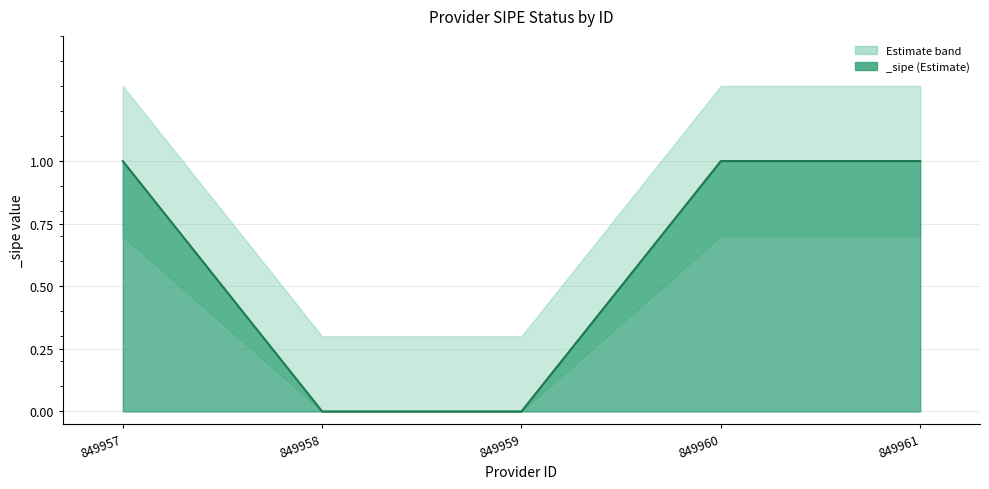

True or false: sipe_value and upper_bound cross at least once.

False